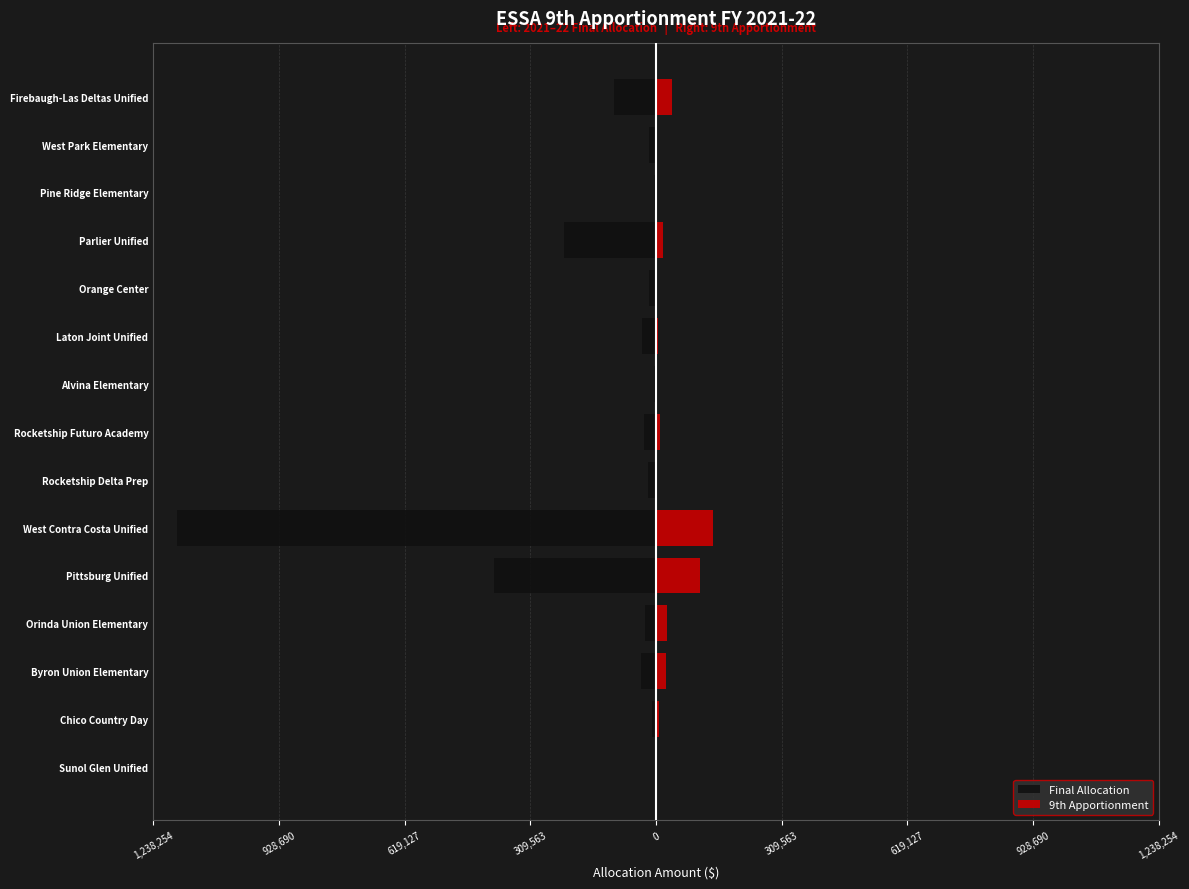

True or false: 9th Apportionment has a value of 1283 at Orange Center.

True